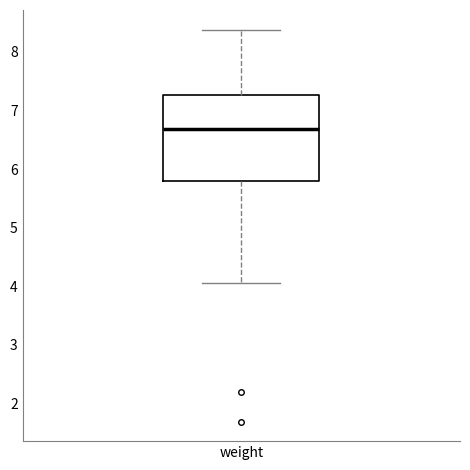

Read this box plot against the y-axis: the position of the median line, the range covered by the box, and the ends of both whiskers. The values are not printed on the chart, so give them approximately, as read against the axis.

median 6.7, box 5.8 to 7.3, whiskers 4.1 to 8.4